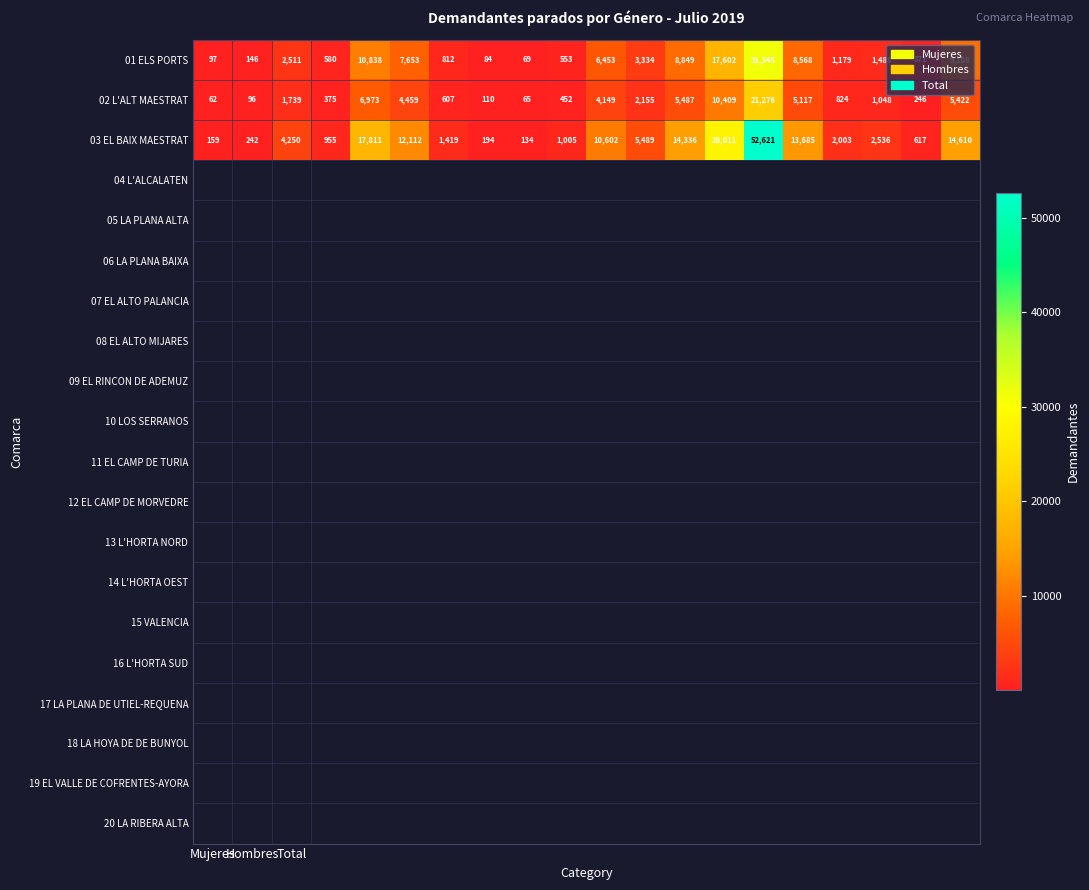

Which series has the largest total across all categories?

03 EL BAIX MAESTRAT